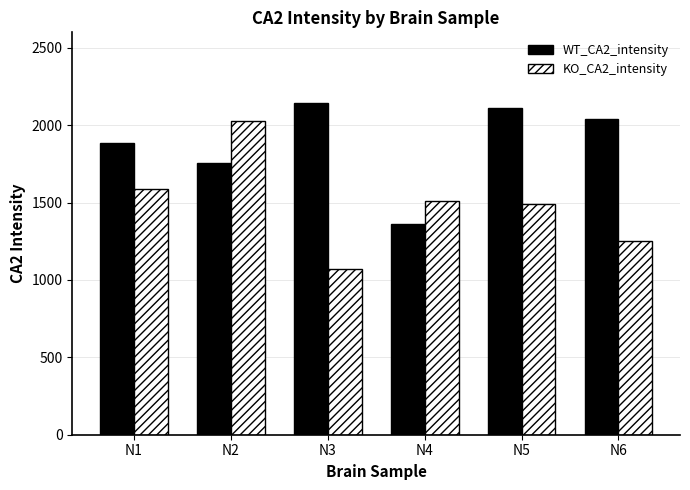

Count the number of data series in this chart.

2